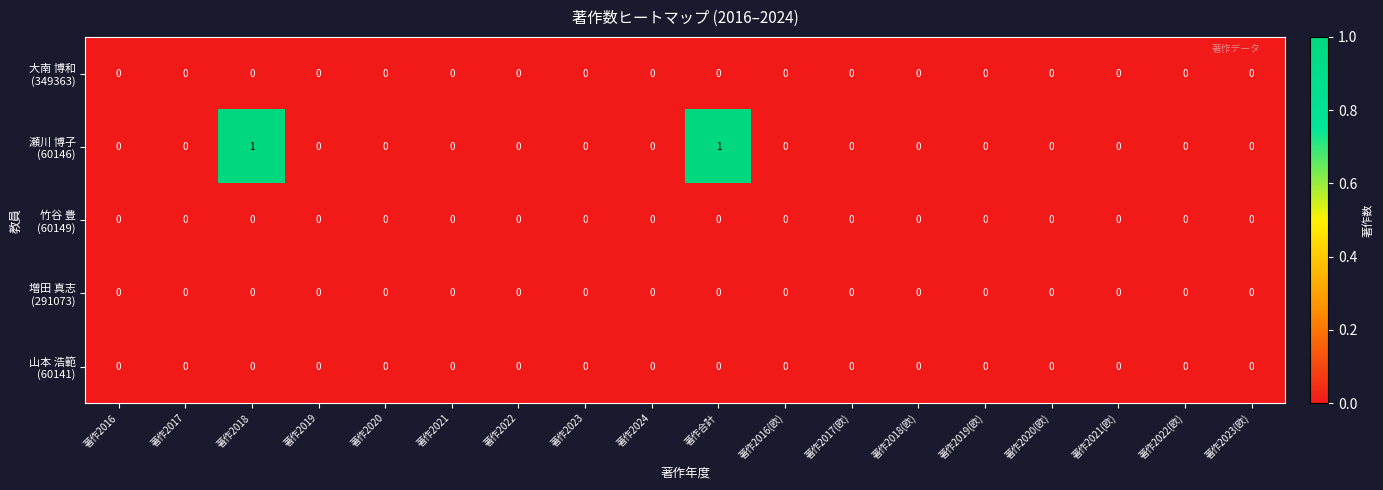

At 著作2022, list the series in order from largest to smallest.

大南 博和 (349363), 瀬川 博子 (60146), 竹谷 豊 (60149), 増田 真志 (291073), 山本 浩範 (60141)